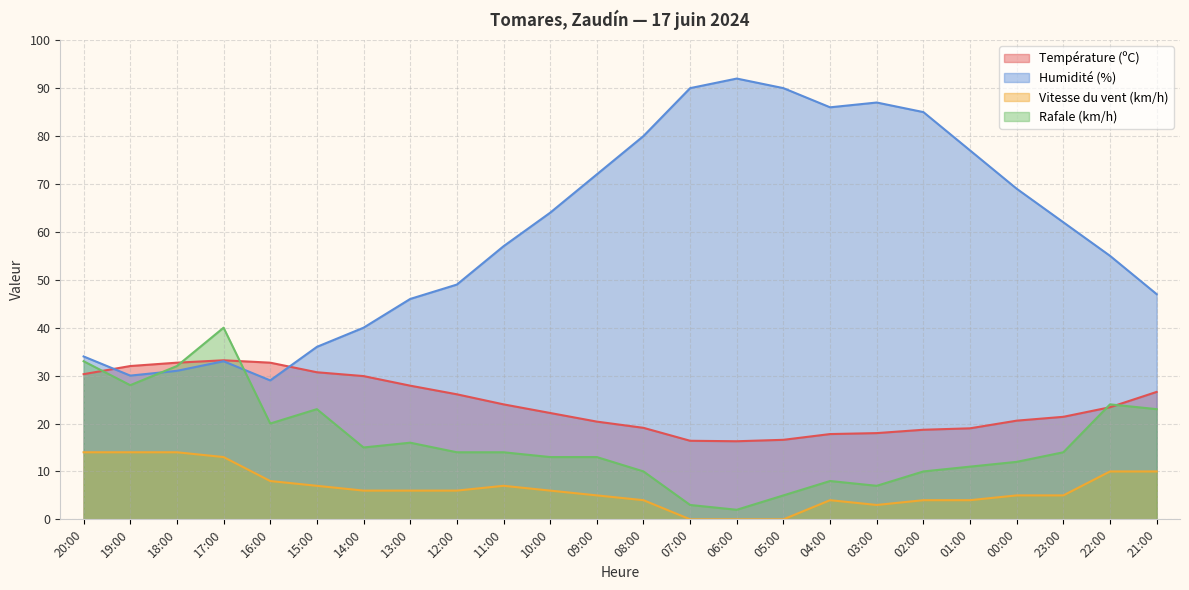

After their last crossing, which series has the higher values: Rafale (km/h) or Humidité (%)?

Humidité (%)